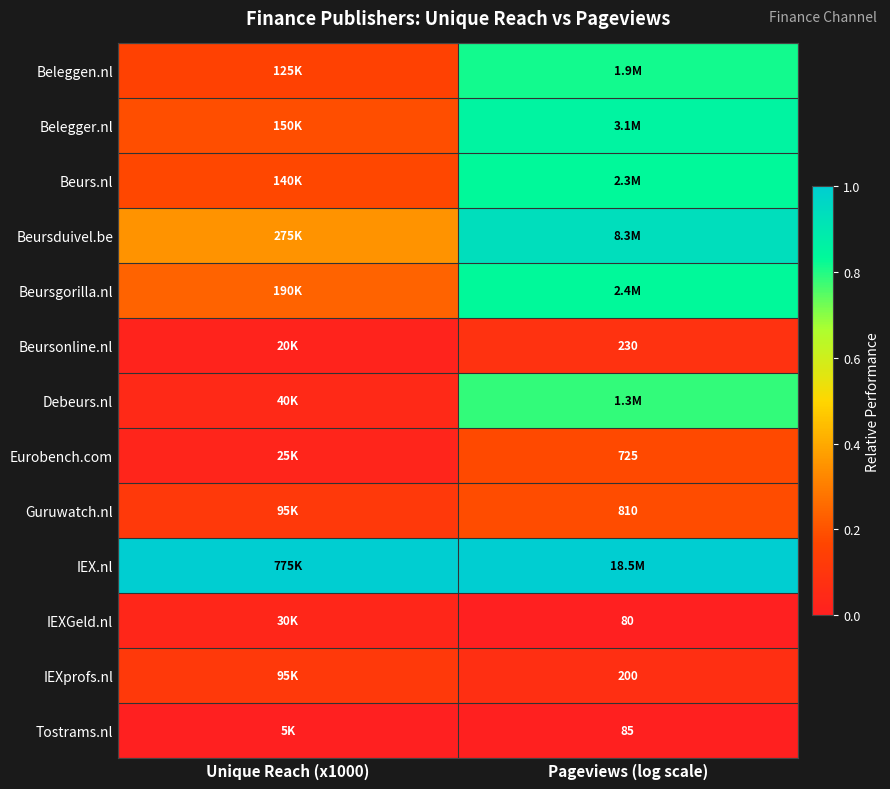

At which category is the sum across all series the highest?

Pageviews (log scale)